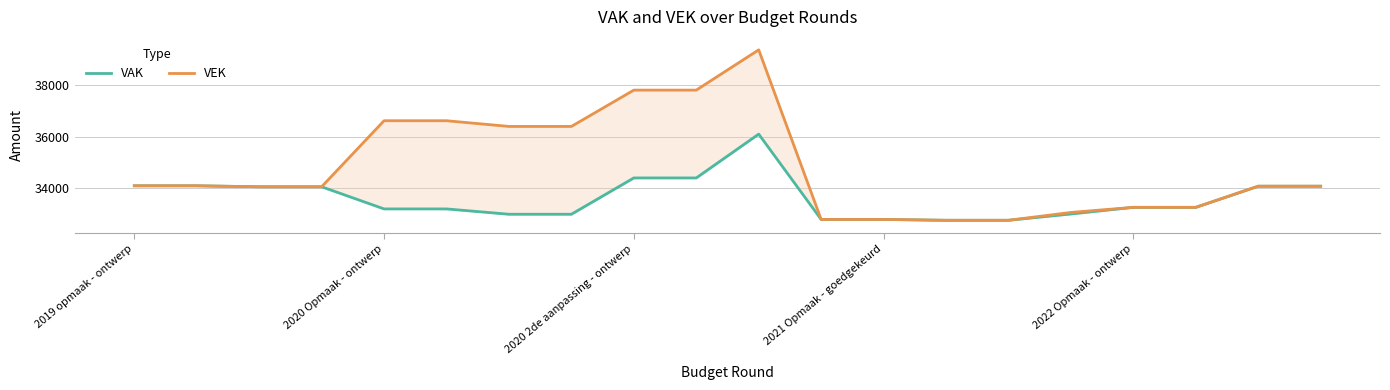

Reading right to left, transcribe all the data shown in this chart.

VAK: 34085	34085	33270	33270	33014	32771	32771	32803	32803	36094	34404	34404	33004	33004	33209	33209	34063	34063	34101	34101
VEK: 34085	34085	33270	33270	33073	32771	32771	32803	32803	39343	37790	37790	36390	36390	36610	36610	34063	34063	34101	34101